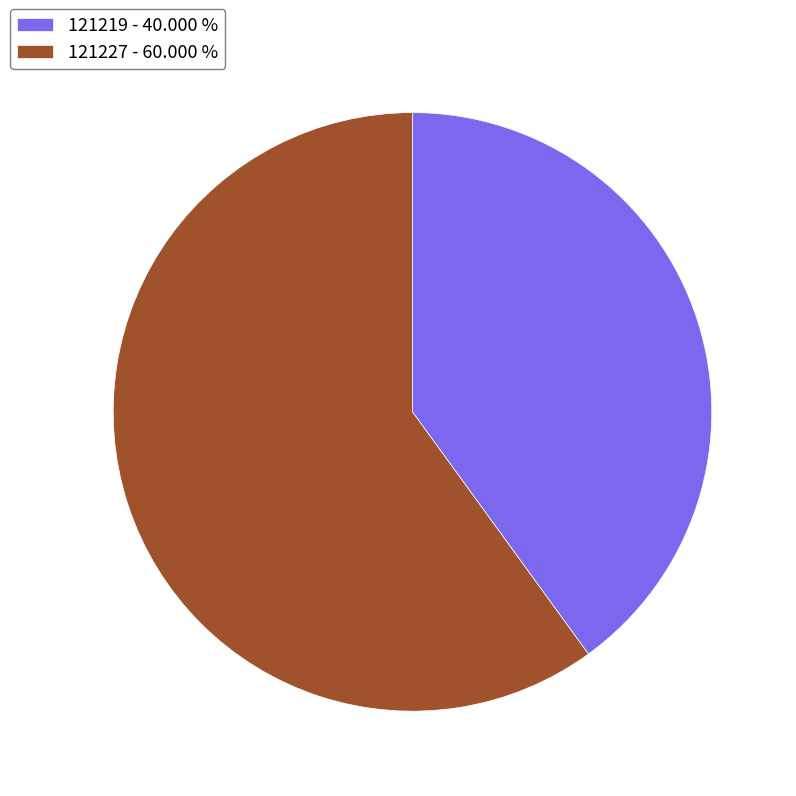

The 121219 slice represents 34% of the pie. True or false?

False